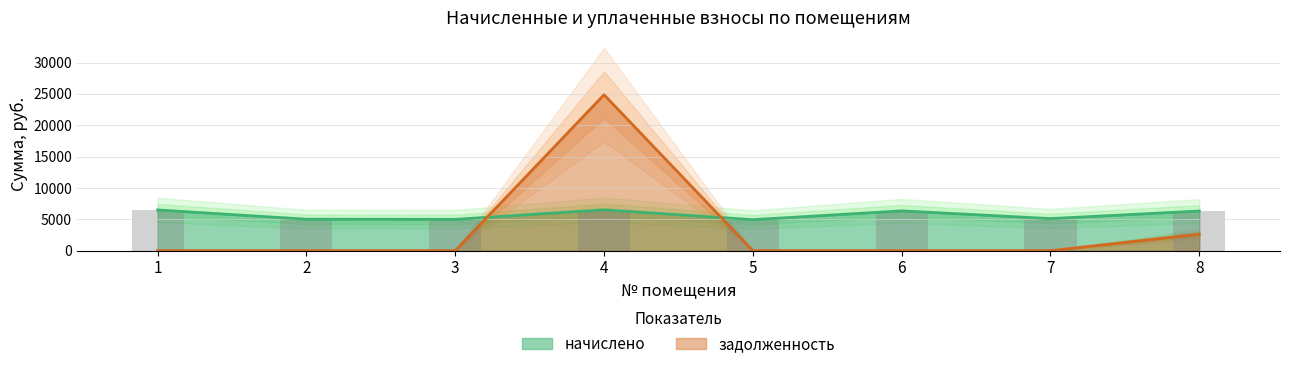

At how many categories does at least one series exceed 7623?

1